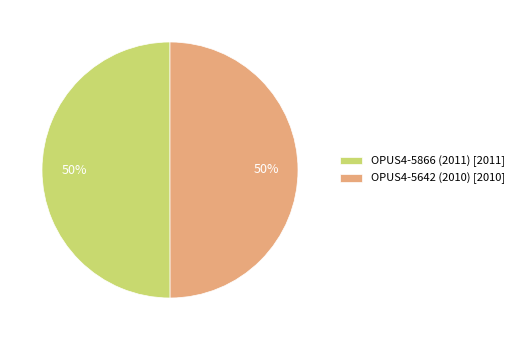

How many slices are in this pie chart?

2